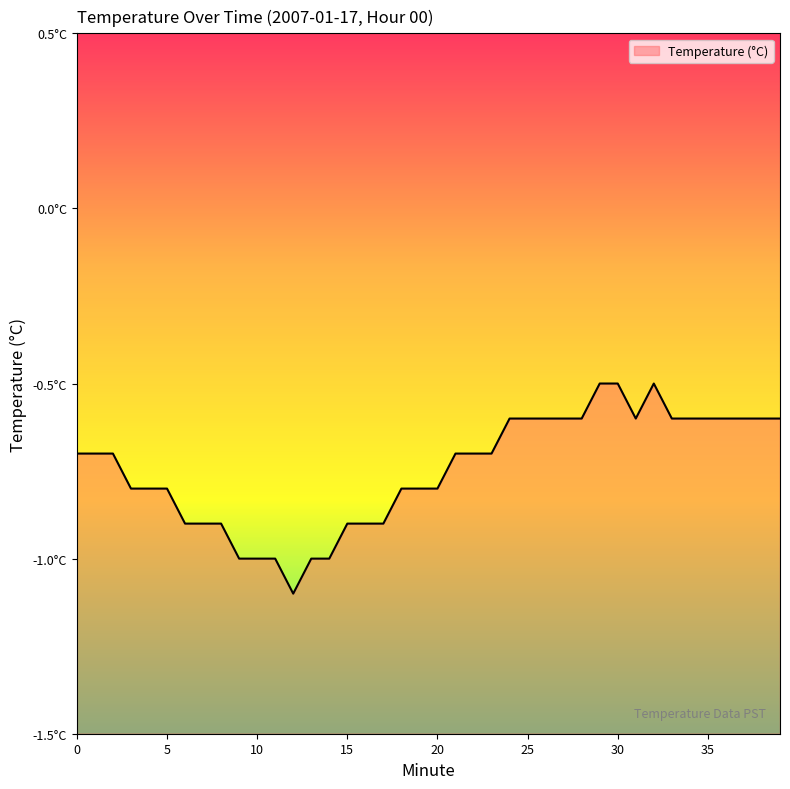

Does the chart display data point markers on the line(s)?

No